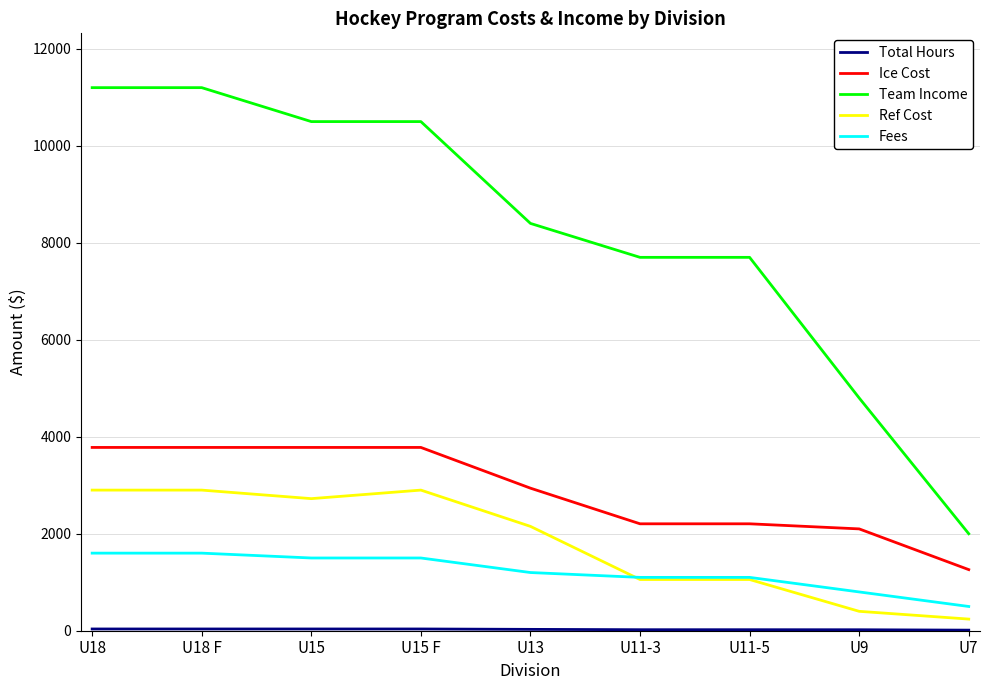

The Ice Cost series shows 3780 at U15. True or false?

True